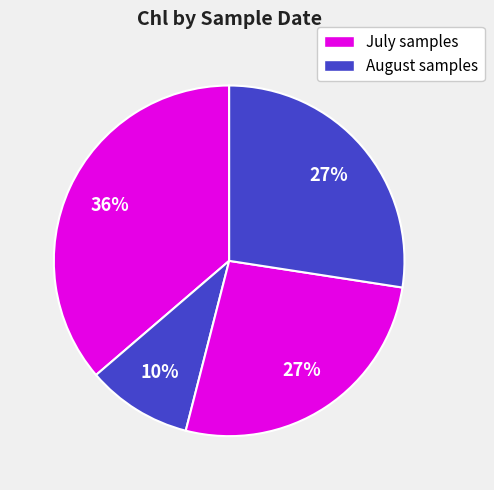

Count the number of slices in the pie.

4